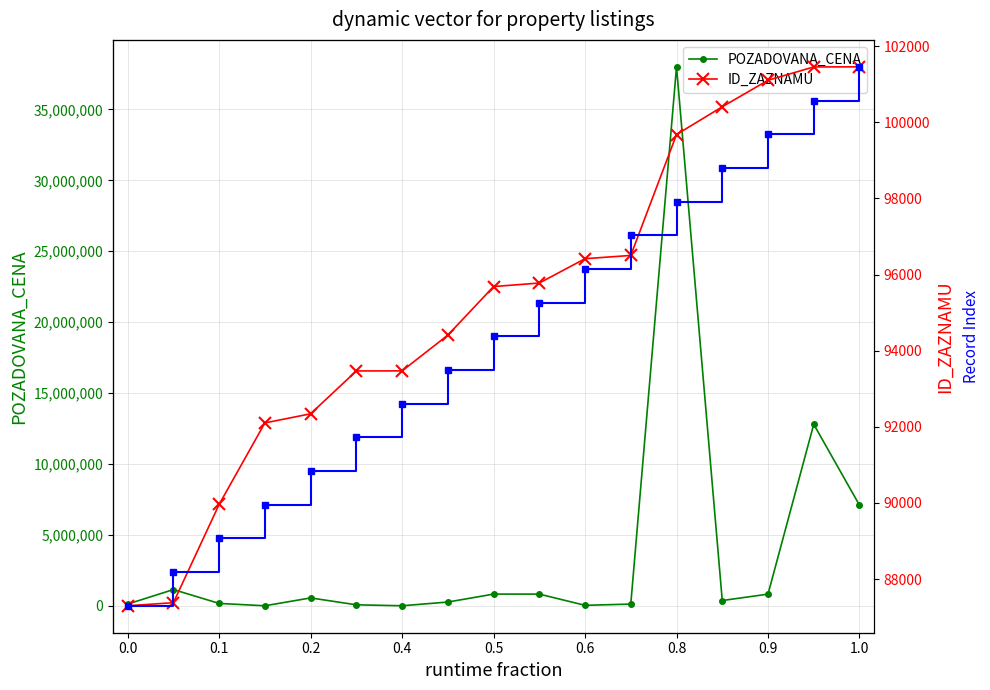

Reading left to right, list all the values displayed in this chart.

POZADOVANA_CENA: 126000	1150120	173000	7200	561246	75434	7752	270170	830000	830000	39050	126400	38000000	377000	827470	12800000	7100000
ID_ZAZNAMU: 87298	87379	89961	92101	92341	93467	93468	94407	95683	95776	96415	96501	99677	100406	101102	101452	101455
Record Index: 0	1	2	3	4	5	6	7	8	9	10	11	12	13	14	15	16